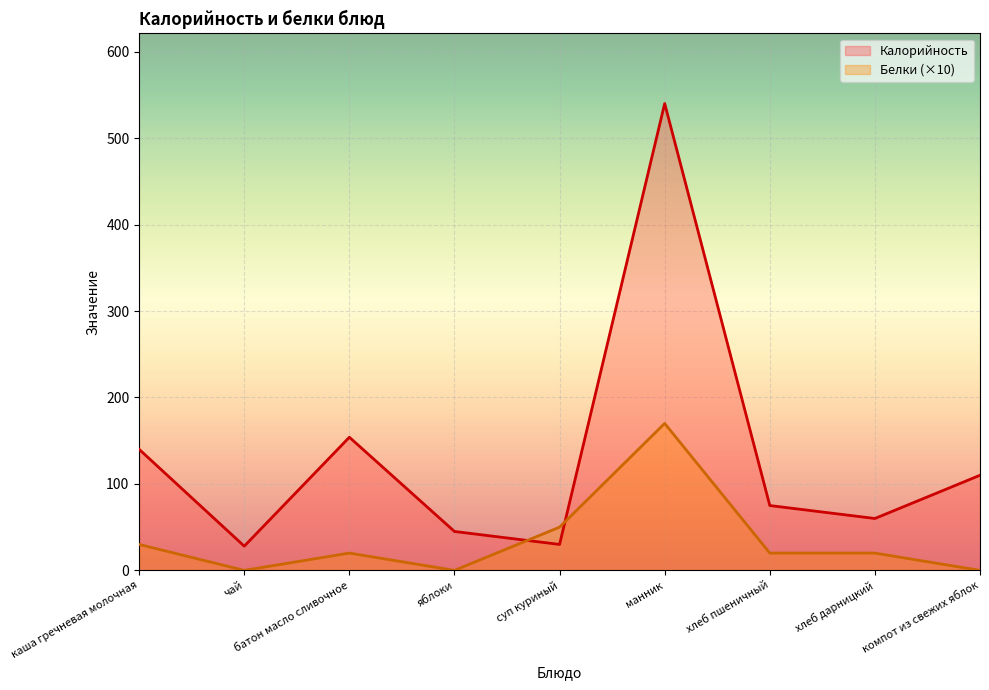

Where is the first local maximum for Белки?

батон масло сливочное